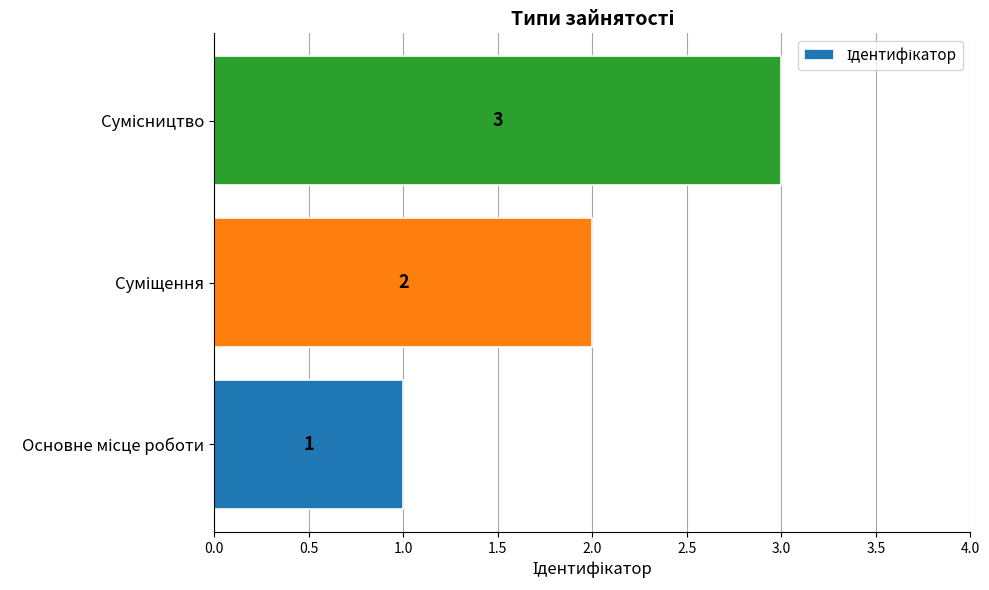

What is the greatest value displayed?

3